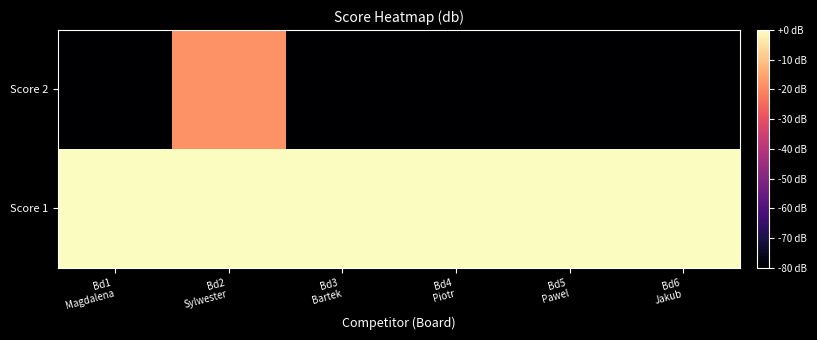

What is the spread (max minus min) of values at Bd1
Magdalena?

80.0